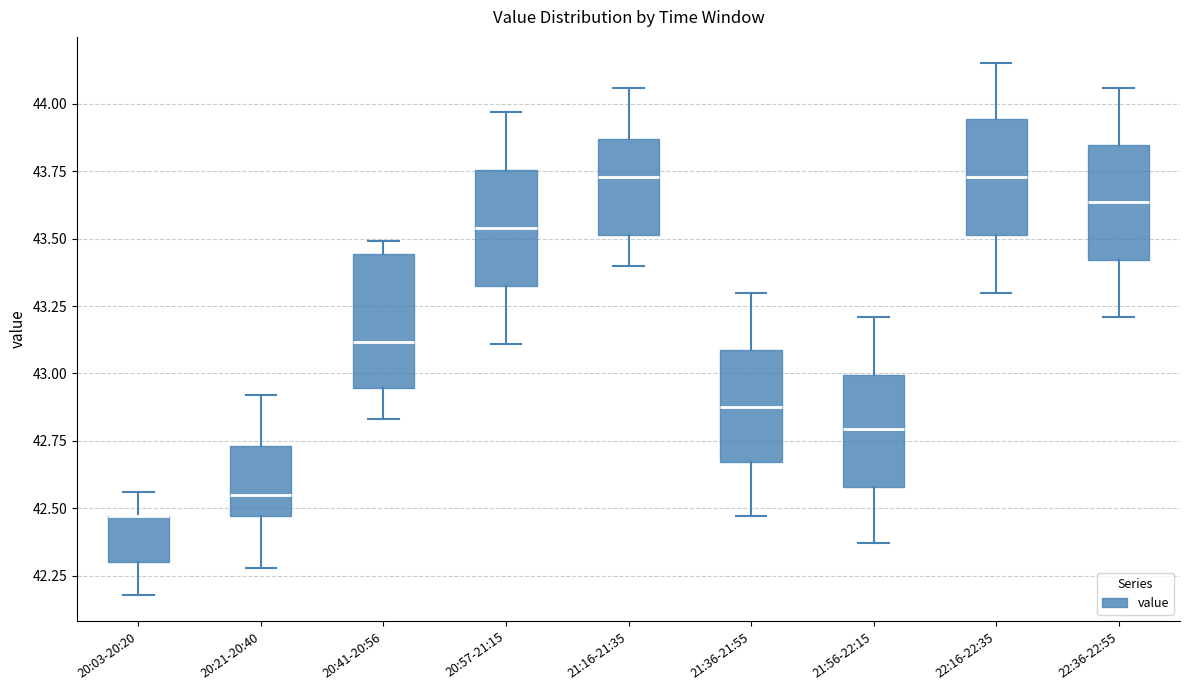

Where is the upper edge of the box for 22:16-22:35 on the y-axis? The values are not printed on the chart, so give them approximately, as read against the axis.

43.95